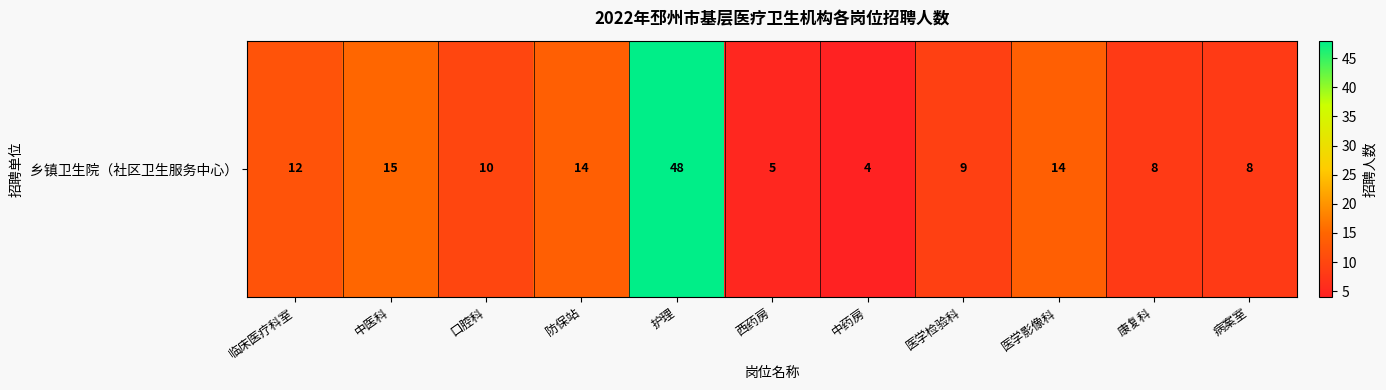

How many data points does each series have?

11